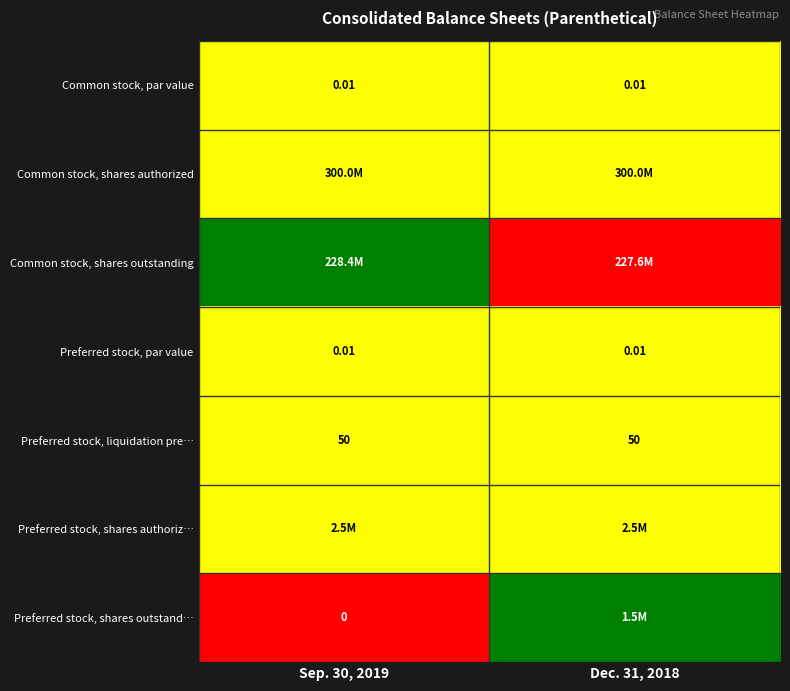

Is it true that Preferred stock, shares authoriz… equals 0.3 at Sep. 30, 2019?

False